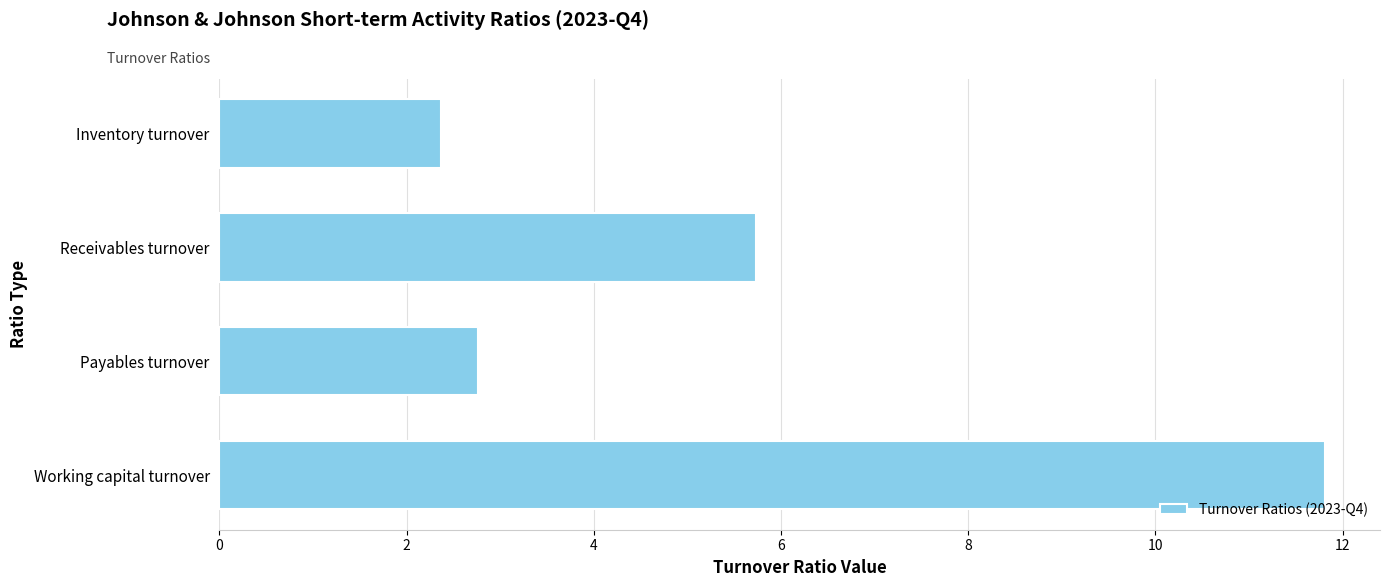

The value at Working capital turnover is 16.1. True or false?

False